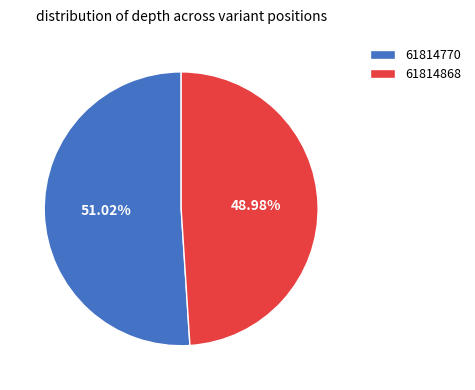

What is the ratio of the value at 61814770 to the value at 61814868?

1.0